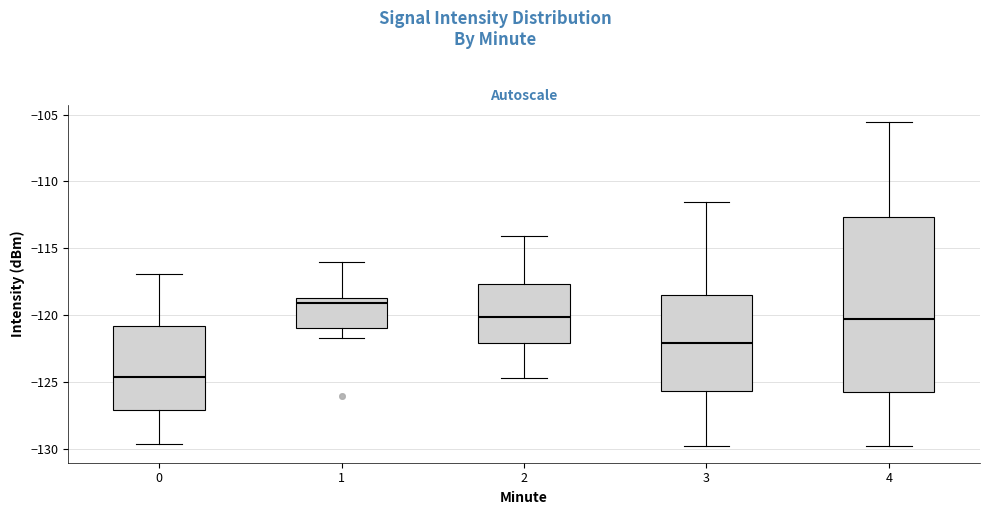

Which box's median line is the lowest?

0